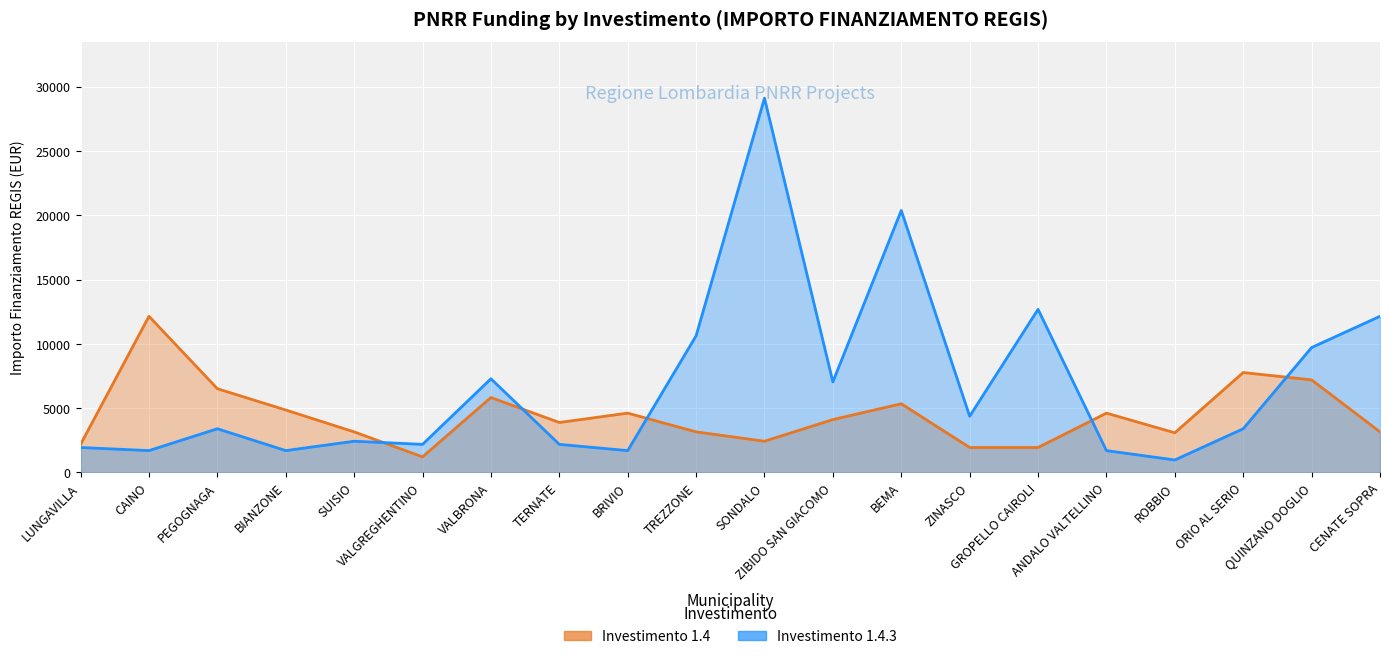

Which category has the lowest value across all series?

ROBBIO